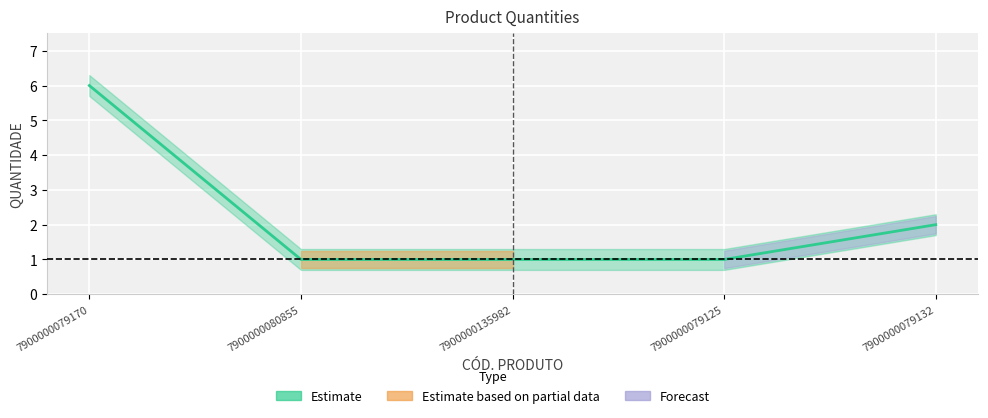

How many values are between 1 and 2?

4